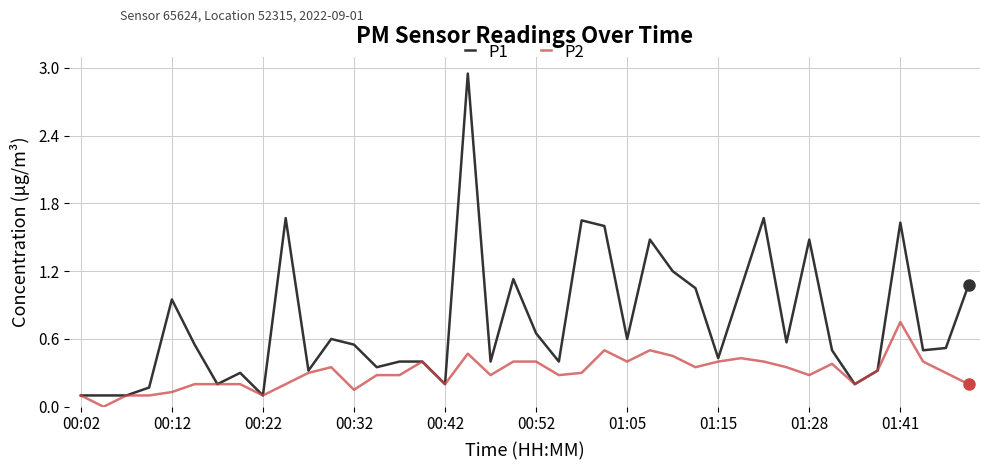

How many lines are shown in the chart?

2